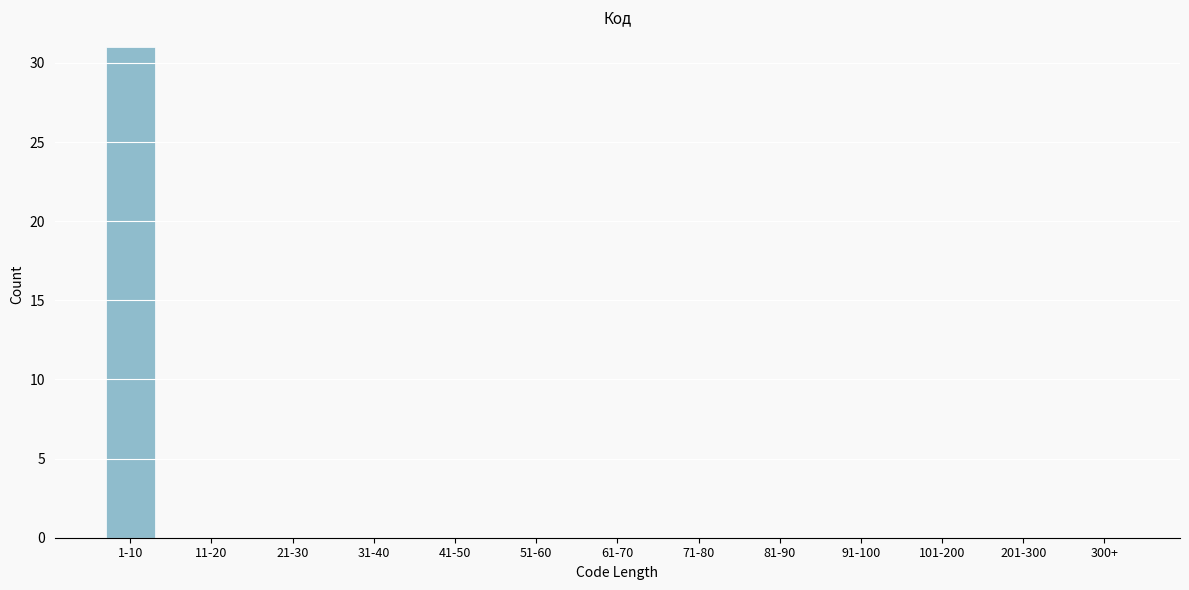

Reading right to left, list all the values displayed in this chart.

300+=0	201-300=0	101-200=0	91-100=0	81-90=0	71-80=0	61-70=0	51-60=0	41-50=0	31-40=0	21-30=0	11-20=0	1-10=31